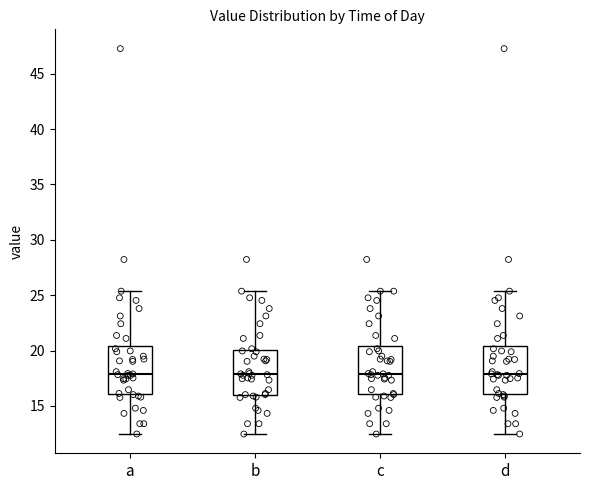

Where does the median line of the box for d sit on the y-axis? The values are not printed on the chart, so give them approximately, as read against the axis.

18.0